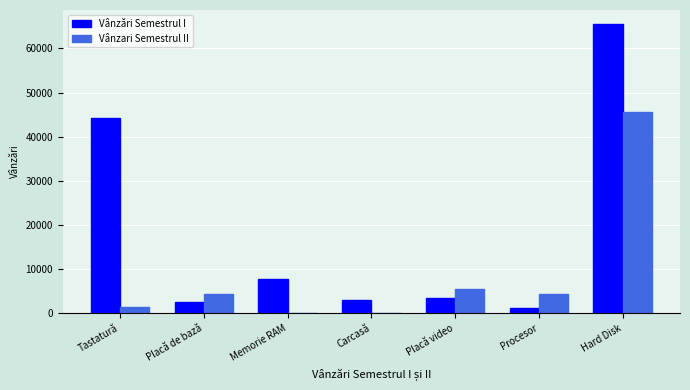

What is the difference between the Vânzari Semestrul II values at Hard Disk and Procesor?

41209